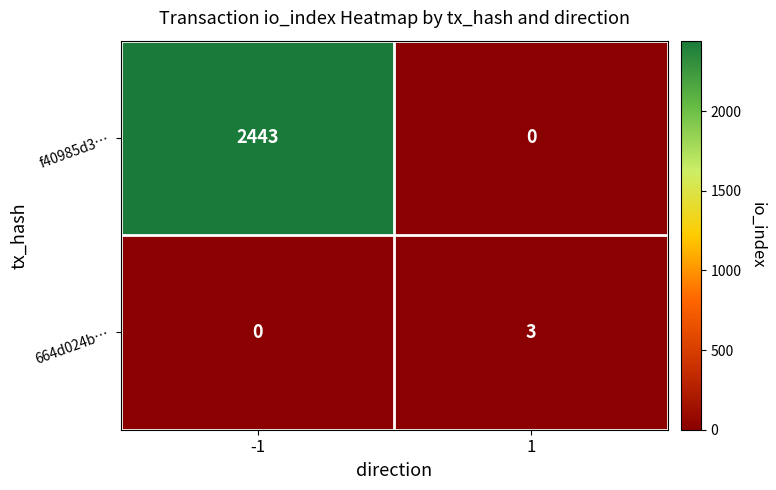

Reading left to right, transcribe all the data shown in this chart.

f40985d3…: 2443	0
664d024b…: 0	3